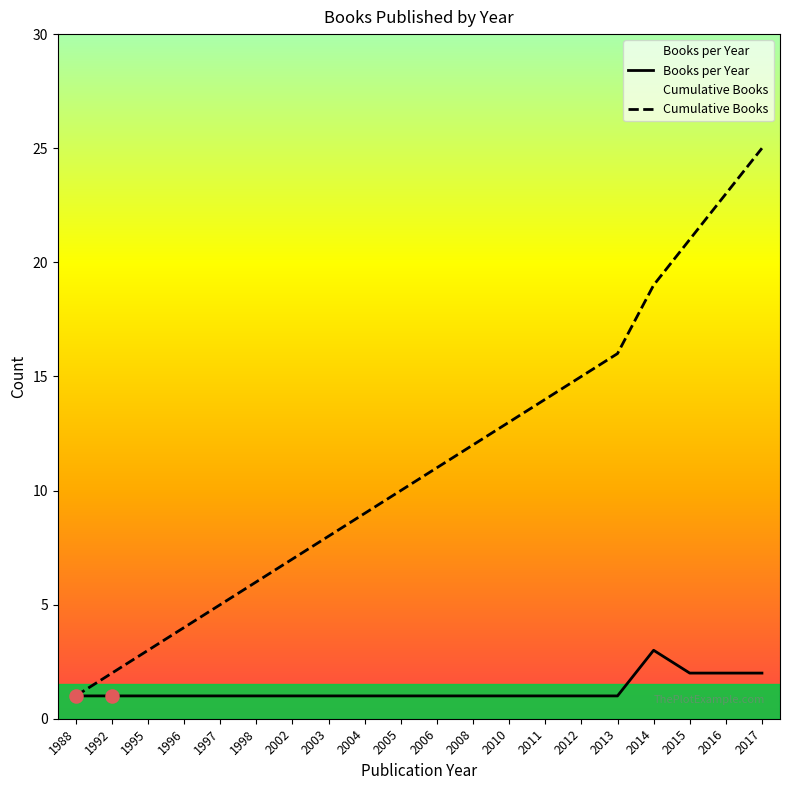

What are all the series names shown in the legend?

Books per Year, Cumulative Books